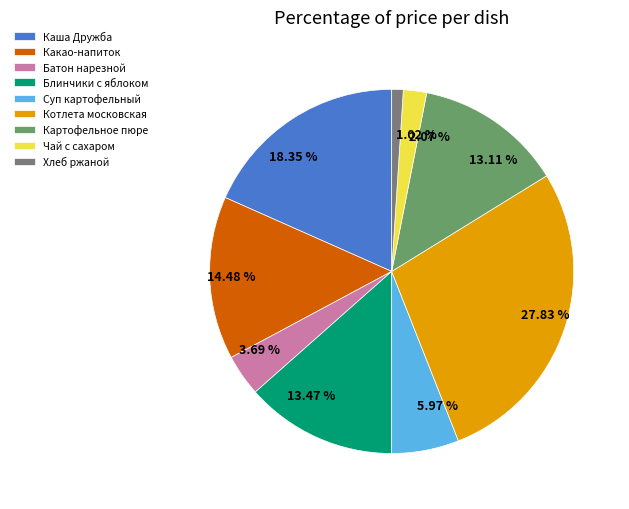

Which slice is the smallest?

Хлеб ржаной